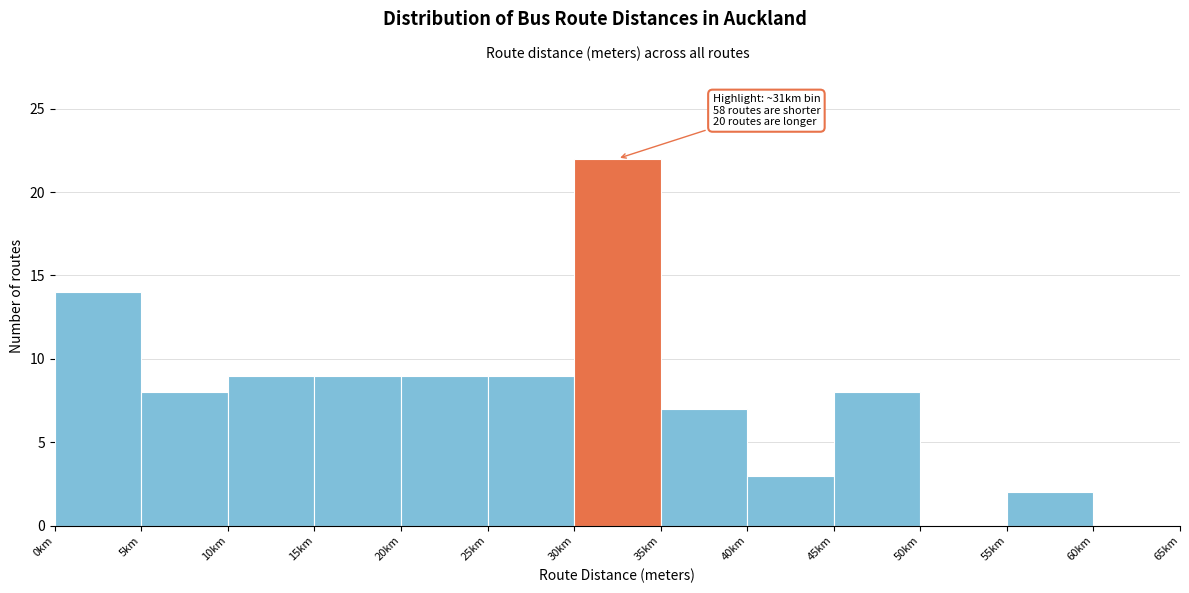

Reading right to left, what are all the values shown in this chart?

60km=0	55km=2	50km=0	45km=8	40km=3	35km=7	30km=22	25km=9	20km=9	15km=9	10km=9	5km=8	0km=14